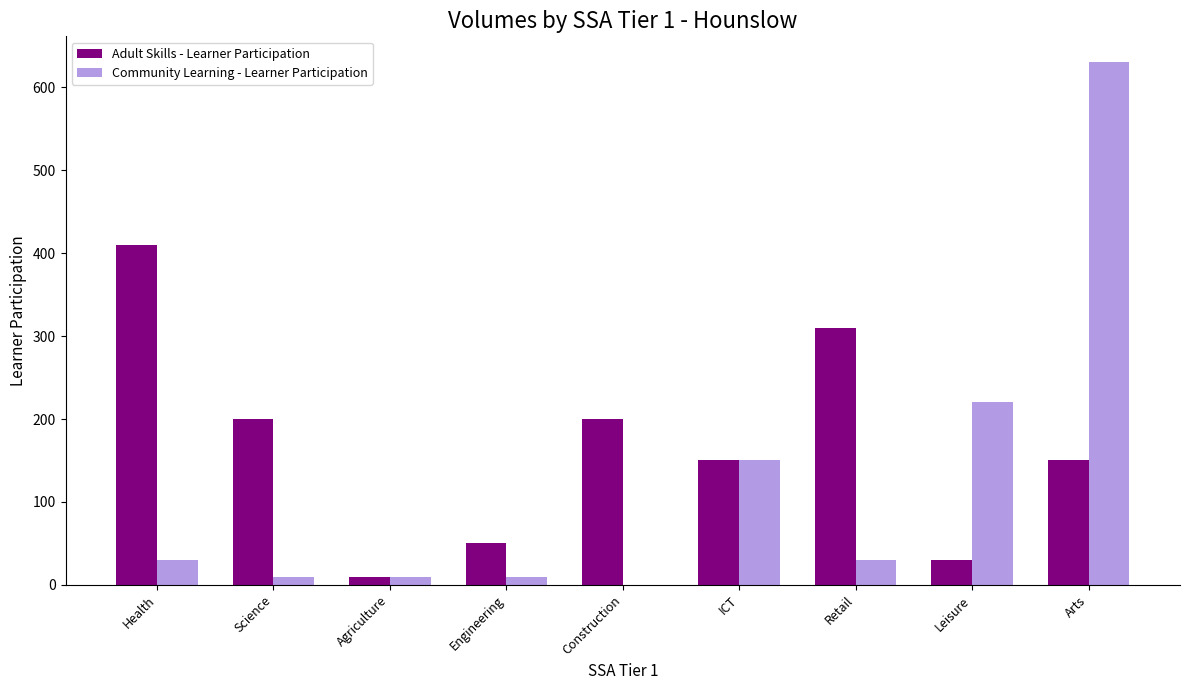

How many series are shown in this chart?

2